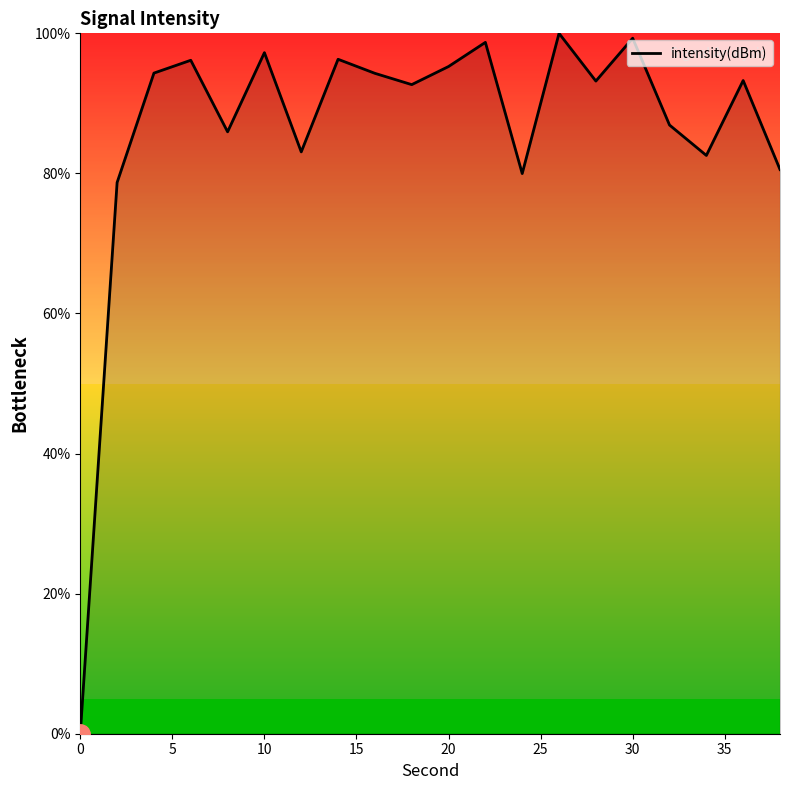

What is the difference between the maximum and minimum values?

100.0